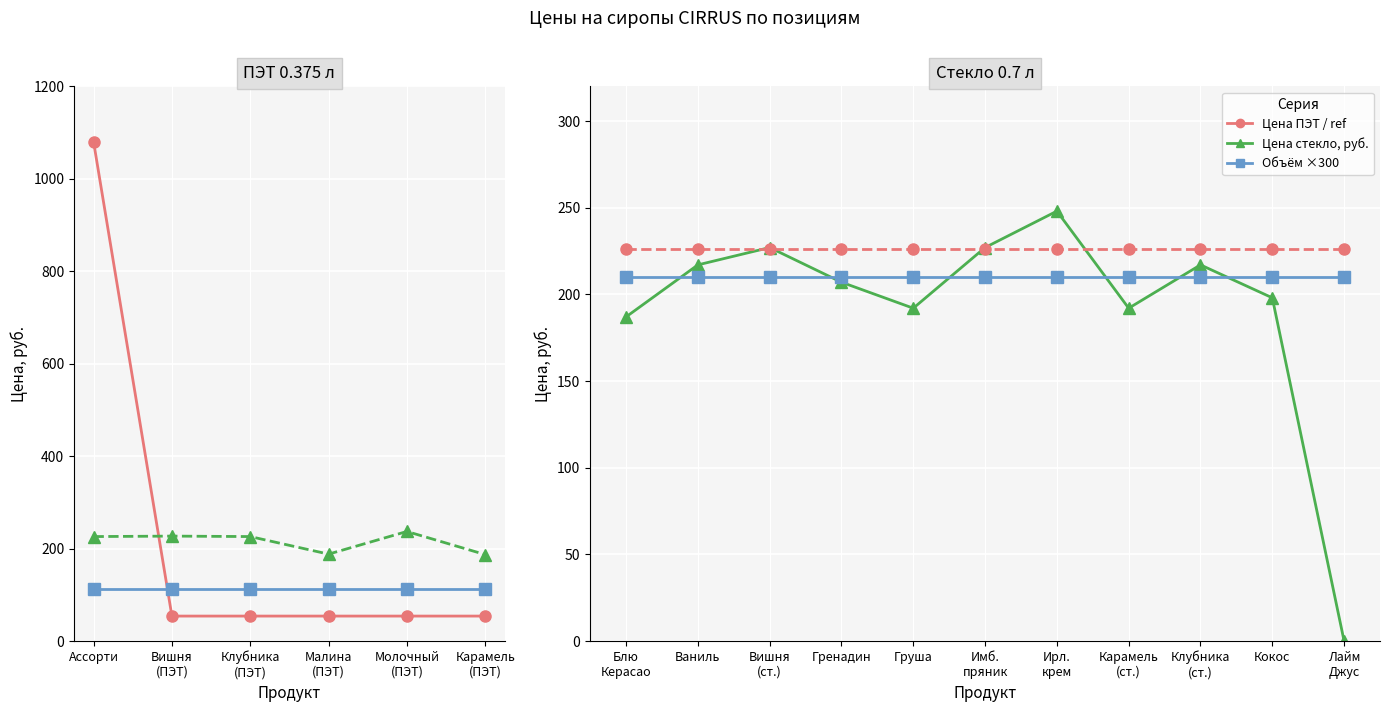

True or false: Цена, руб. (ПЭТ 0.375л) has more than 2 interior local peaks.

False